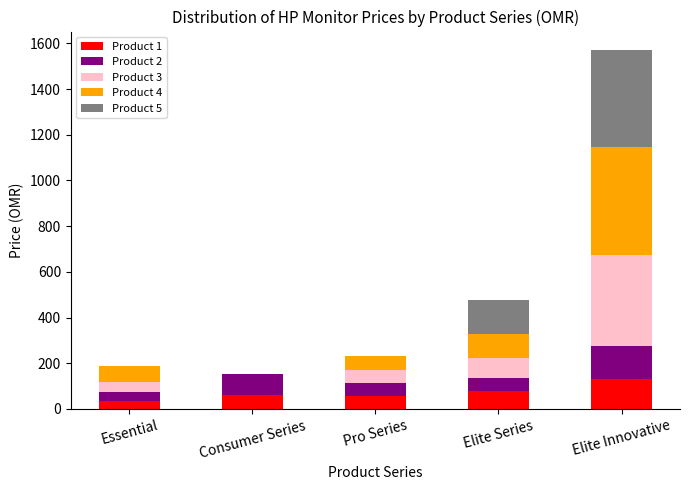

The value of Product 1 at Essential is 34. True or false?

True